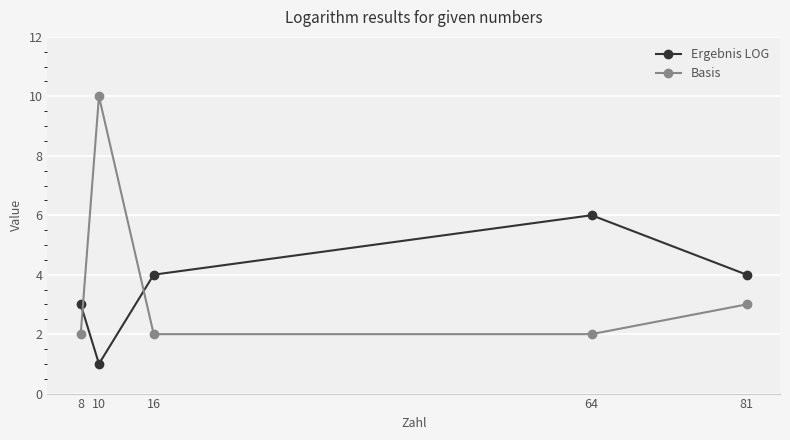

Which series has the widest spread of values?

Basis